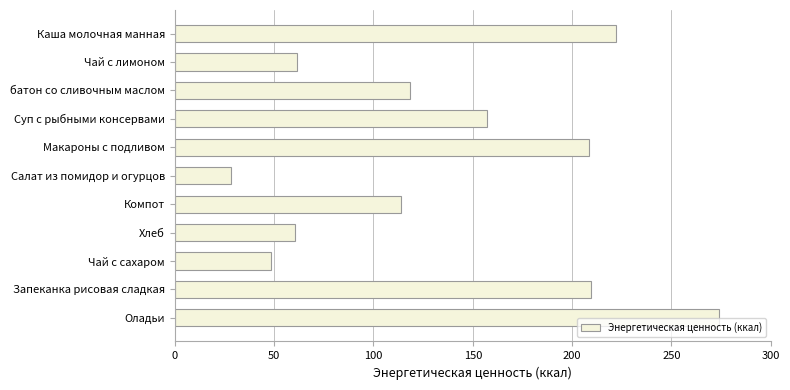

What is the difference between the second highest and second lowest values?

173.4